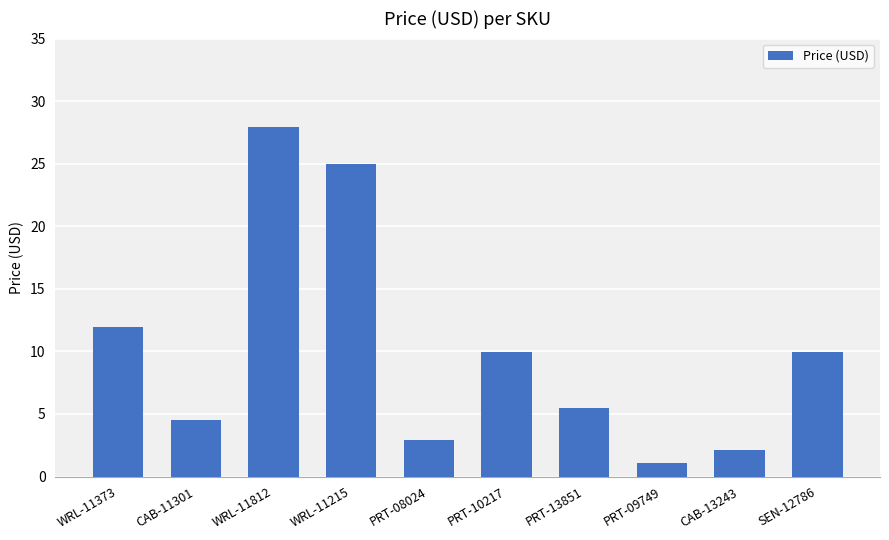

What is the smallest value displayed?

1.1